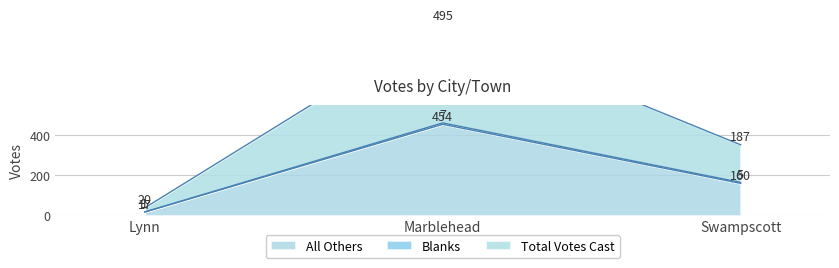

At which label does All Others first exceed 160?

Marblehead